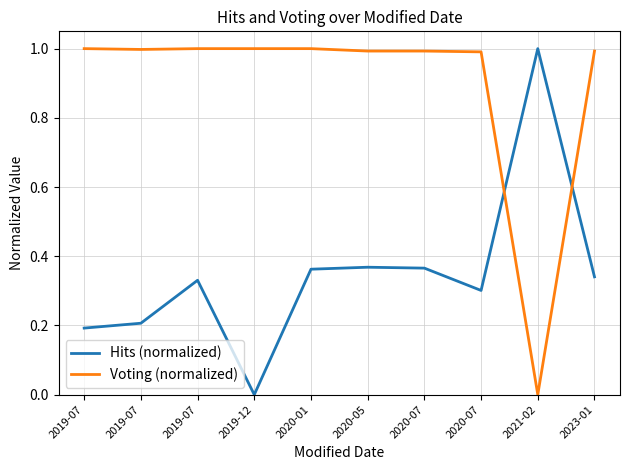

How many lines are shown in the chart?

2